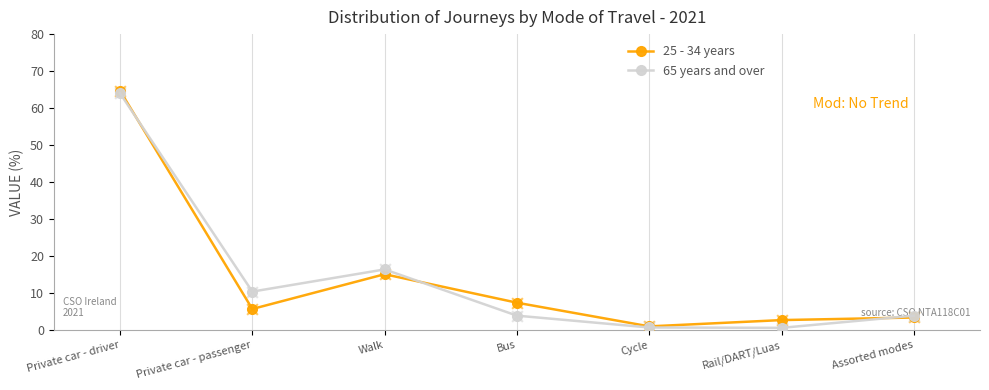

Where is the first local maximum for 25 - 34 years?

Walk